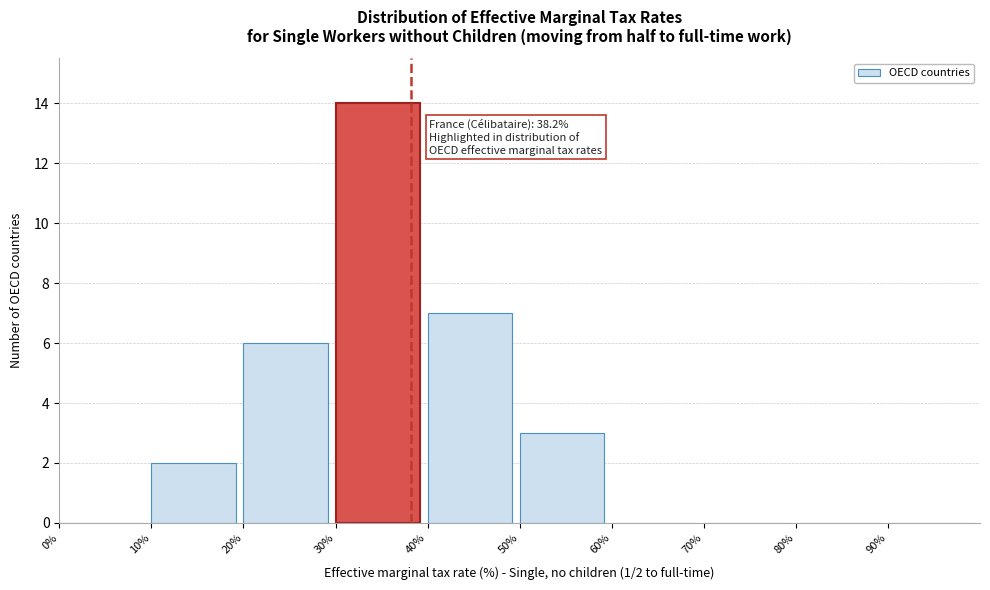

Over which range of the x-axis is the bar tallest?

30 to 40